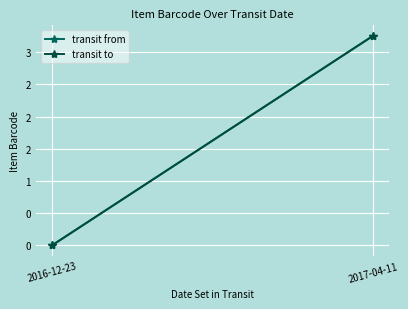

What is the maximum value shown in the chart?

3.3